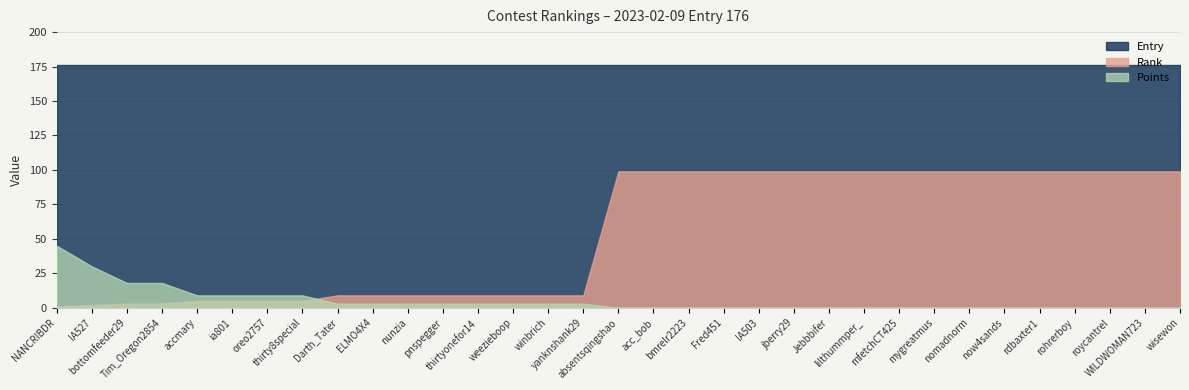

The Entry series shows 235 at thirtyonefor14. True or false?

False